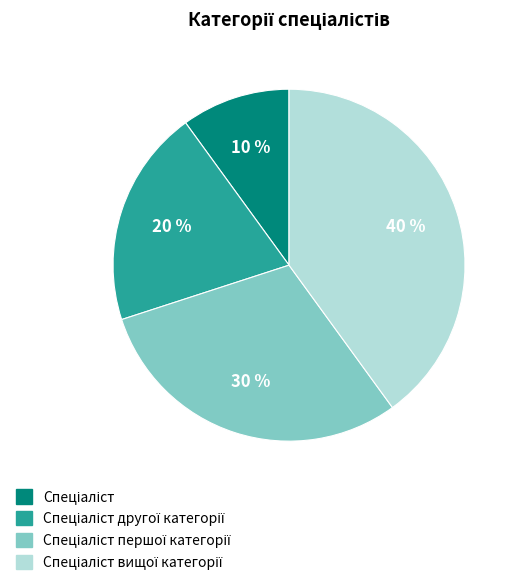

Does any single category account for the majority?

No